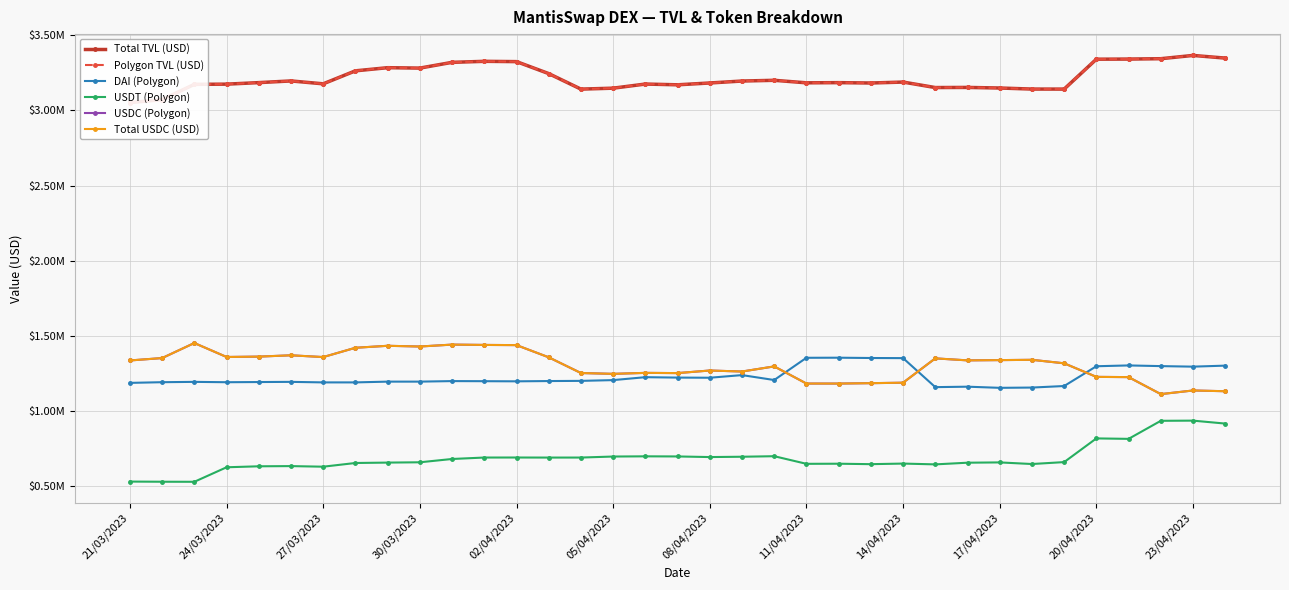

The DAI (Polygon) series shows 1715162.9 at 34. True or false?

False